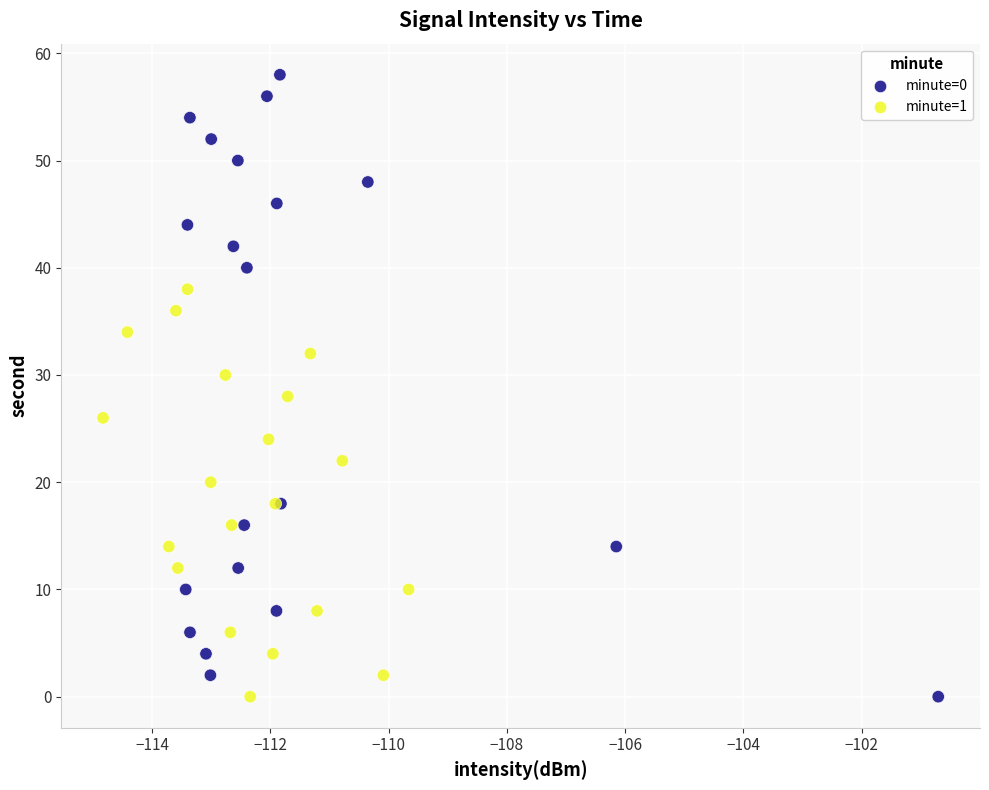

Which series contains the highest Y value?

minute=0